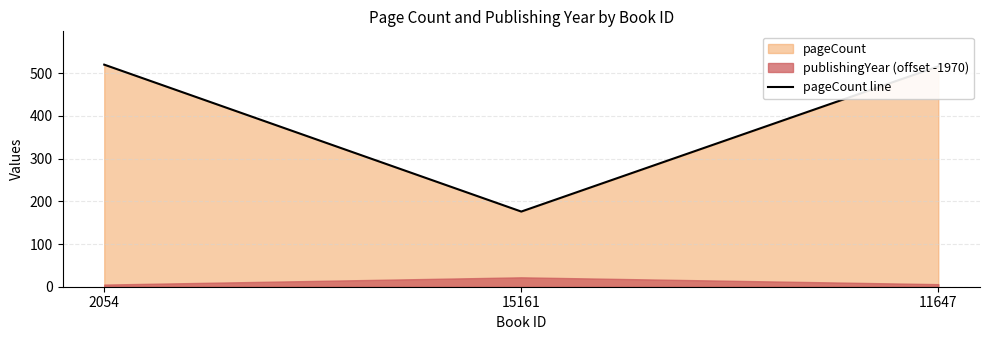

List the labels in order of value, smallest first.

15161, 11647, 2054